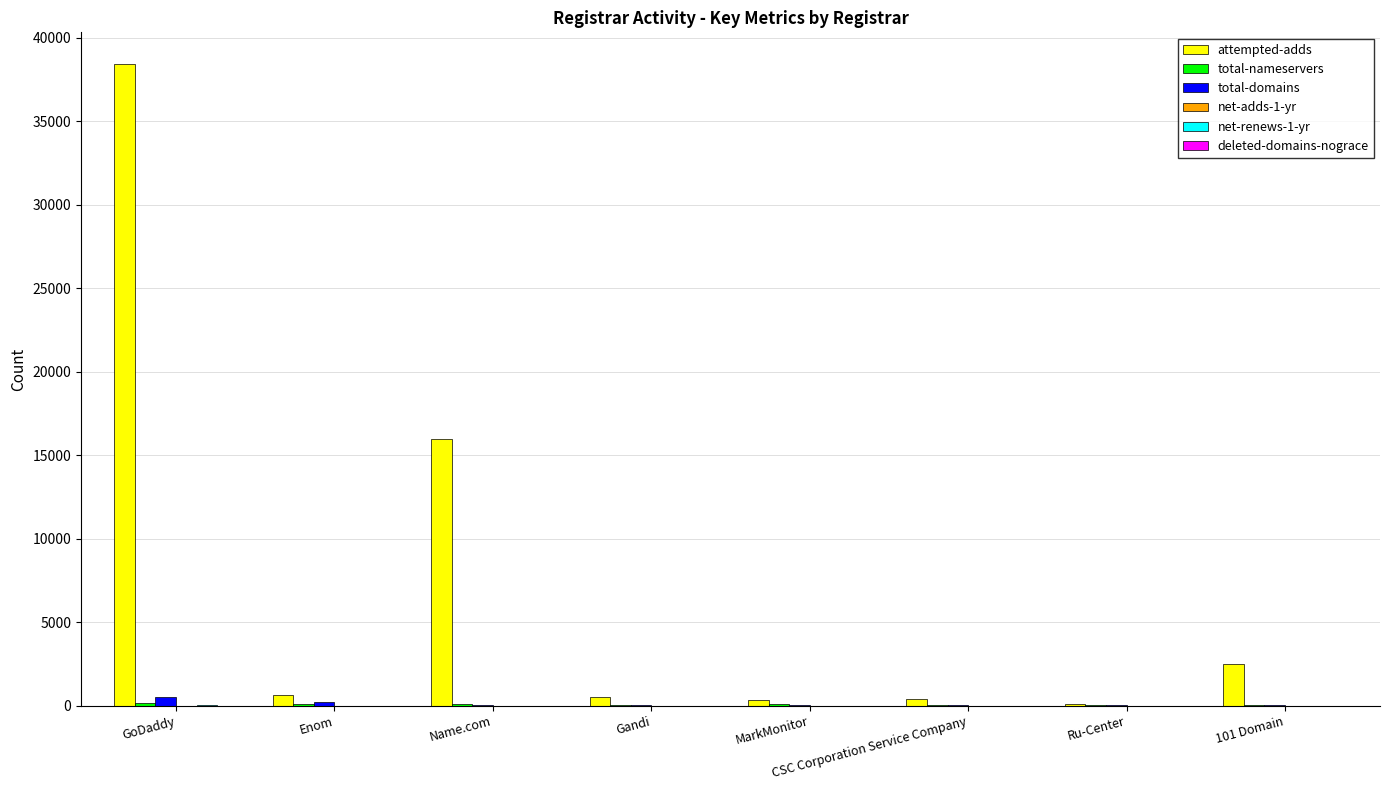

Which label corresponds to the largest value in the chart?

GoDaddy